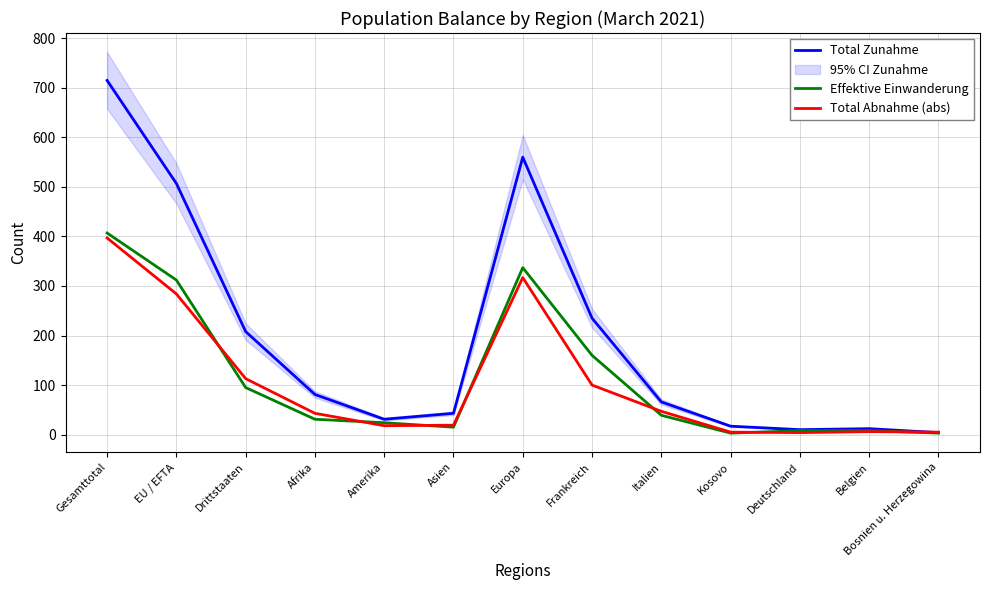

At which label does Effektive Einwanderung first exceed 31?

Gesamttotal